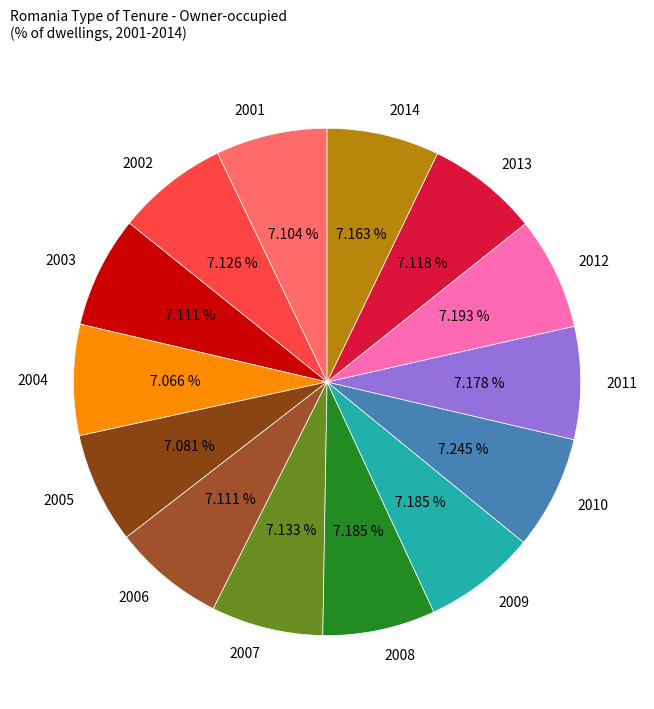

How many segments does this pie chart have?

14